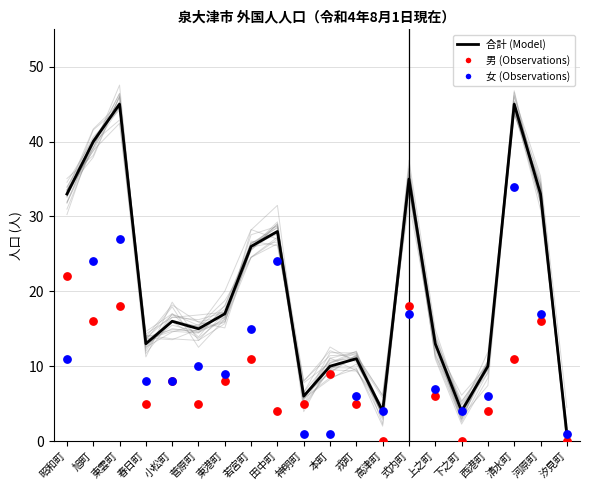

At which category is the sum across all series the highest?

東雲町